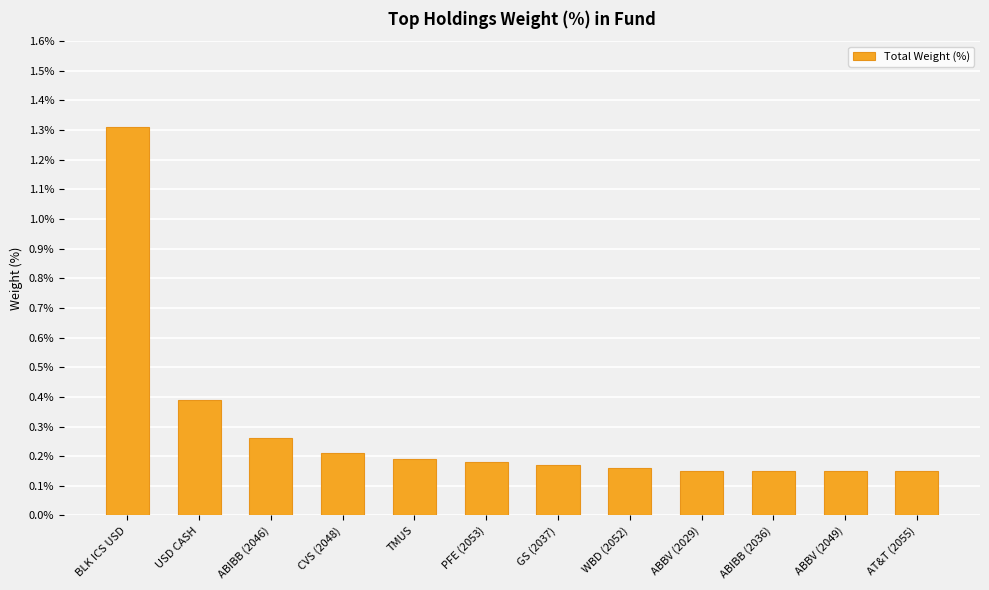

What is the sum of the values at GS (2037) and CVS (2048)?

0.4